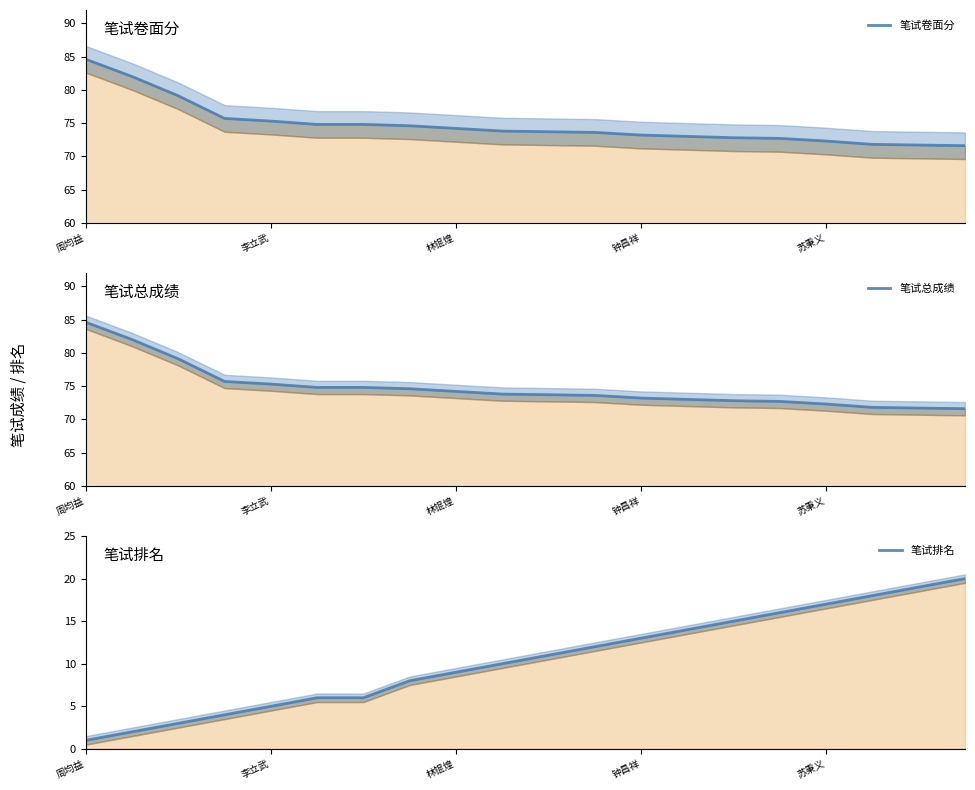

Is it true that 笔试排名 equals 16.0 at 15?

True